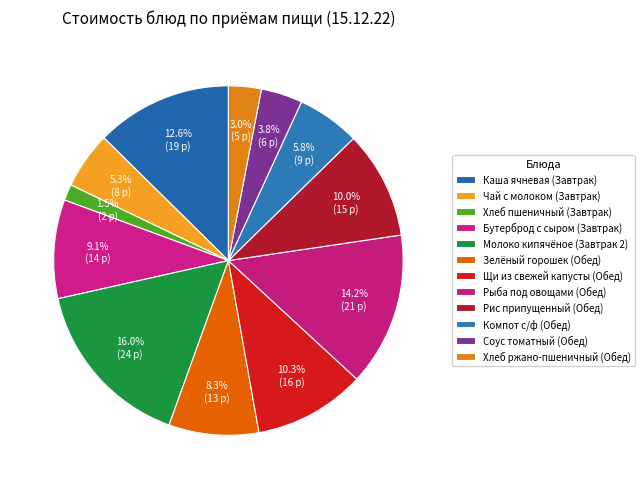

Which slice is the largest?

Молоко кипячёное (Завтрак 2)